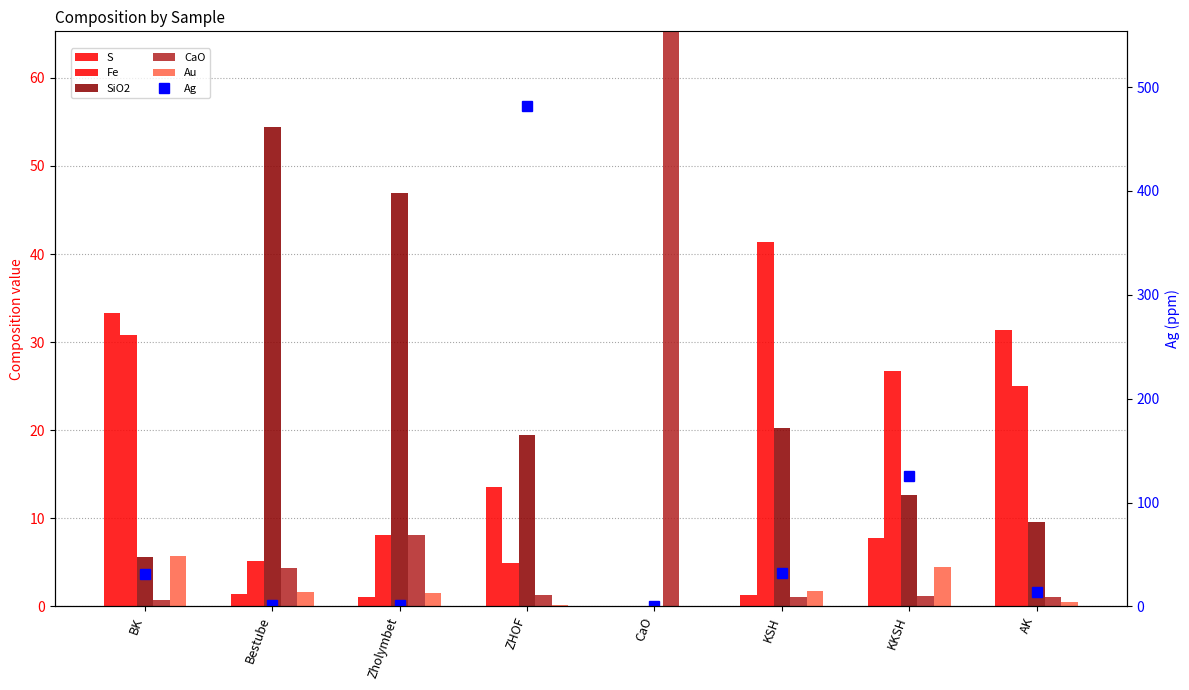

What is the greatest value displayed?

481.5